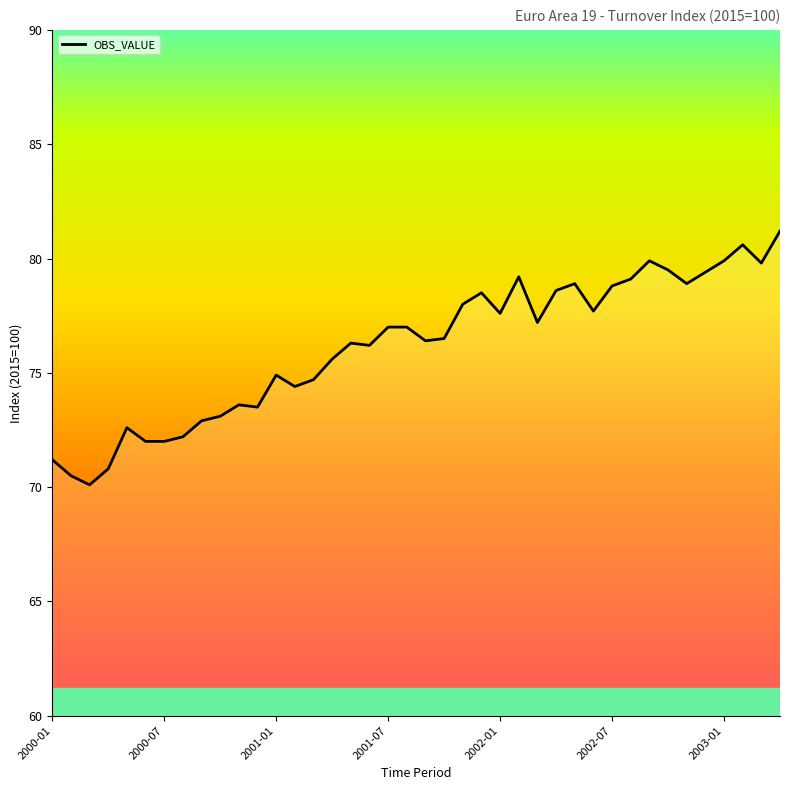

What is the greatest value displayed?

81.2